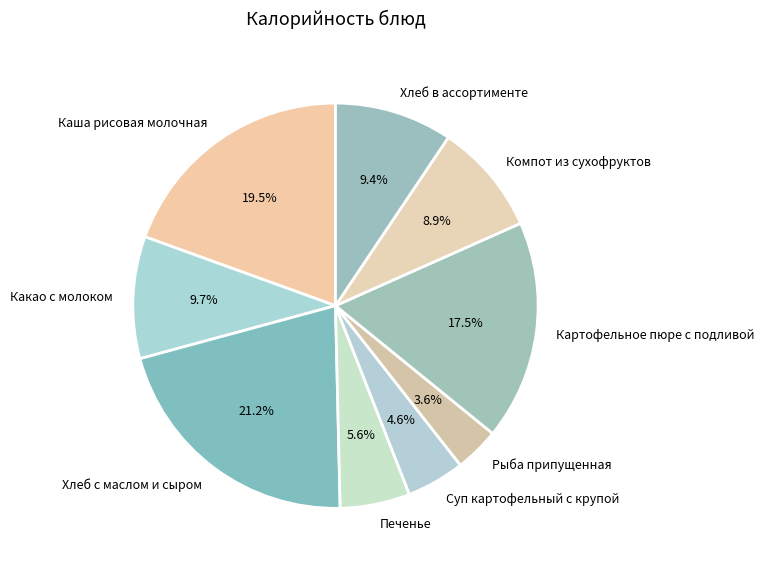

What is the ratio of the value at Хлеб в ассортименте to the value at Каша рисовая молочная?

0.5